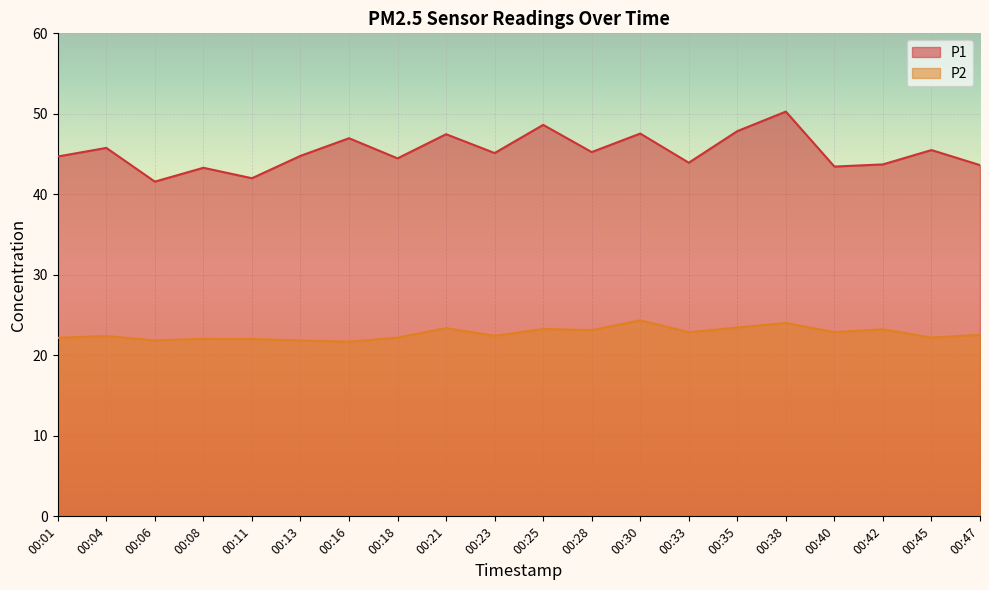

What is the sum of the P2 values at 00:08 and 00:23?

44.5